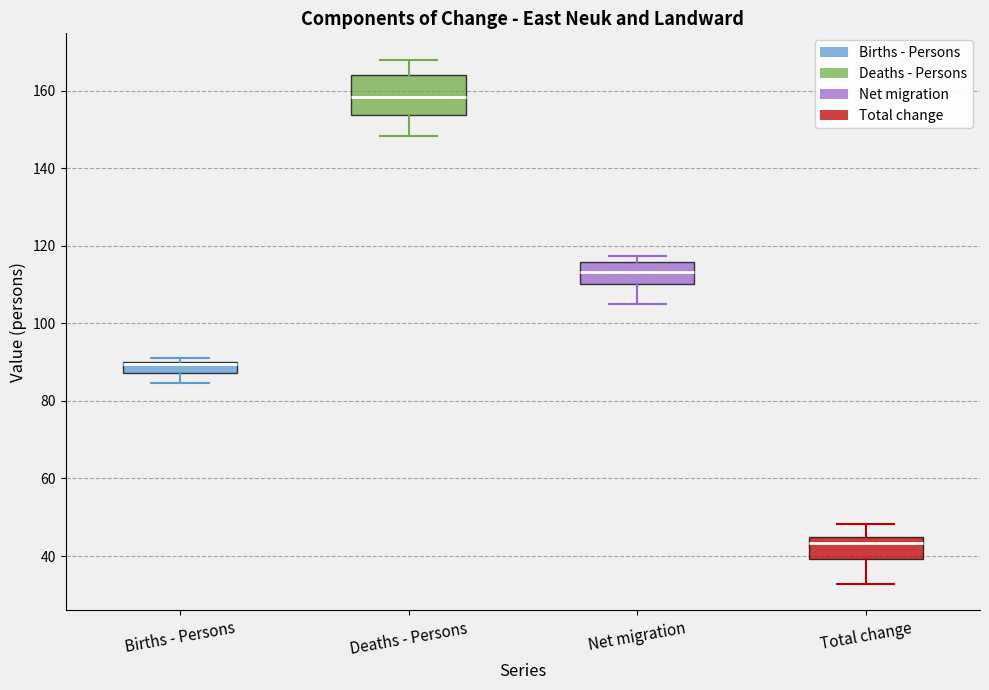

Where is the upper edge of the box for Births - Persons on the y-axis? The values are not printed on the chart, so give them approximately, as read against the axis.

90